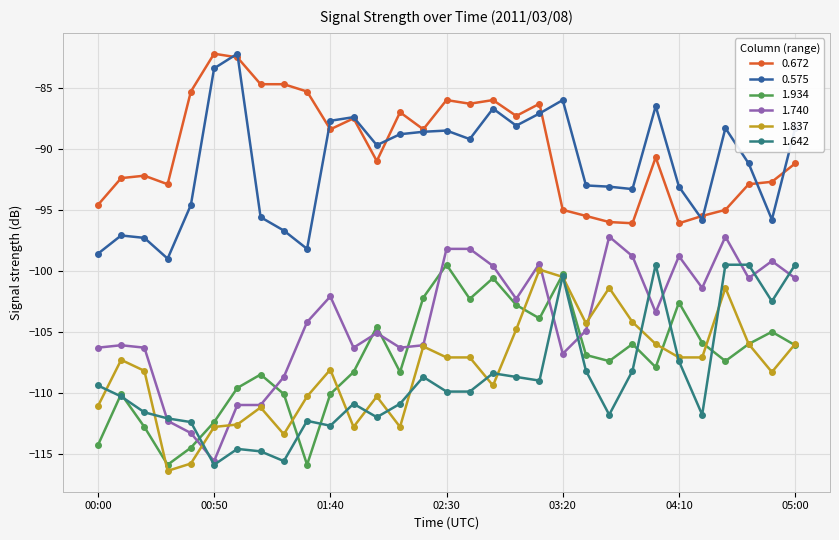

Count the number of categories in the chart.

31